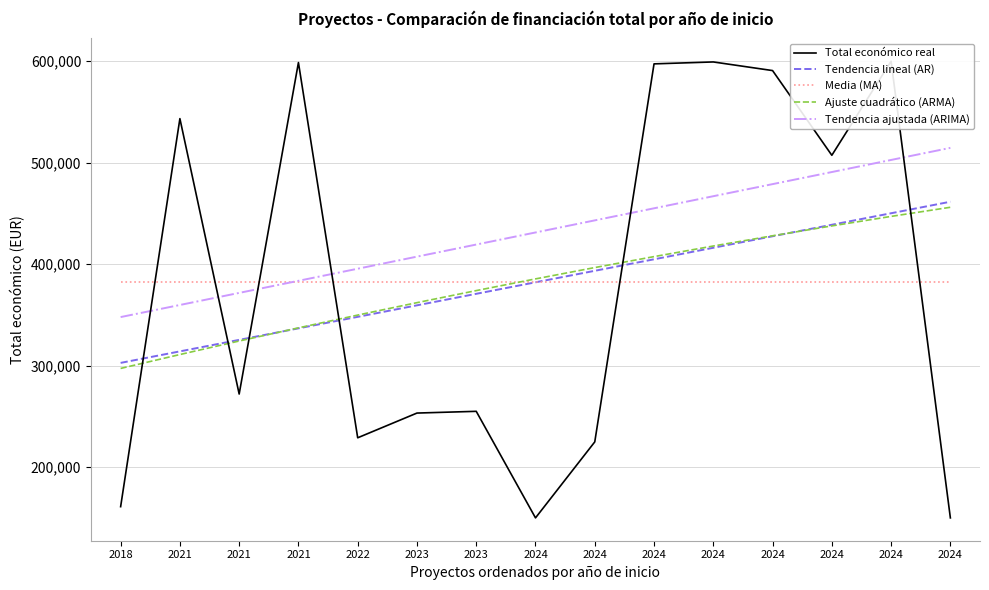

How many categories are shown in the chart?

15